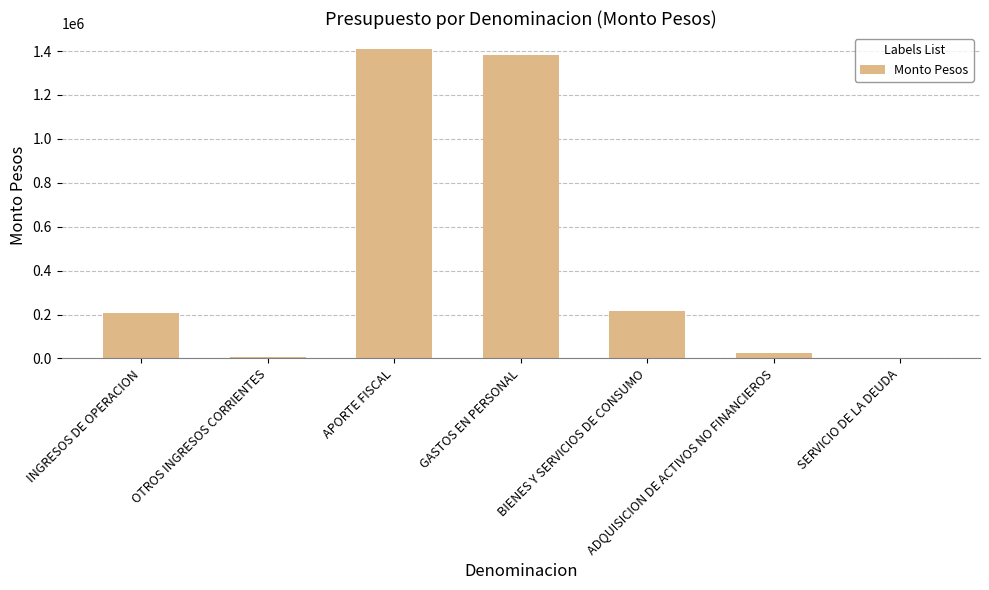

What is the average value?

464347